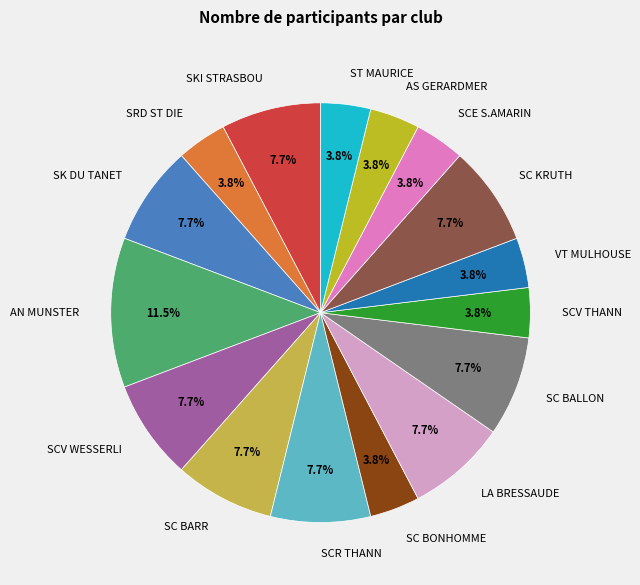

Is SC BARR the majority of the pie?

No